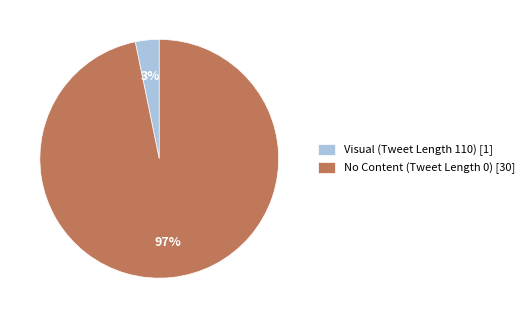

Is it true that No Content (Tweet Length 0) [30] is 97% of the pie?

True